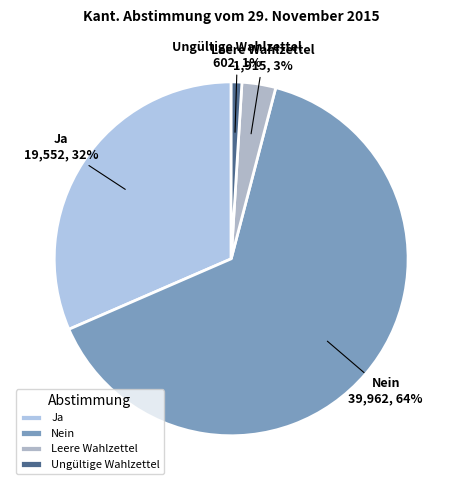

Between Ja and Nein, which is larger?

Nein